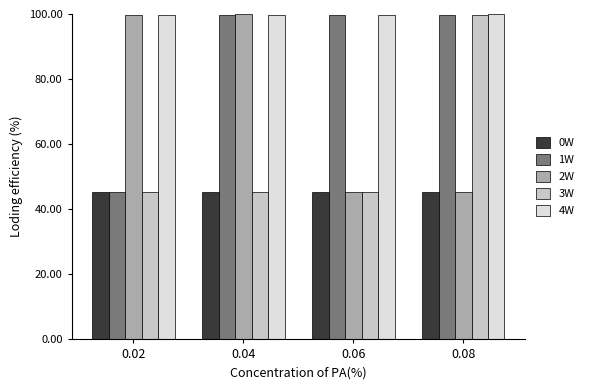

List the series in order of their overall mean, lowest first.

0W, 3W, 2W, 1W, 4W